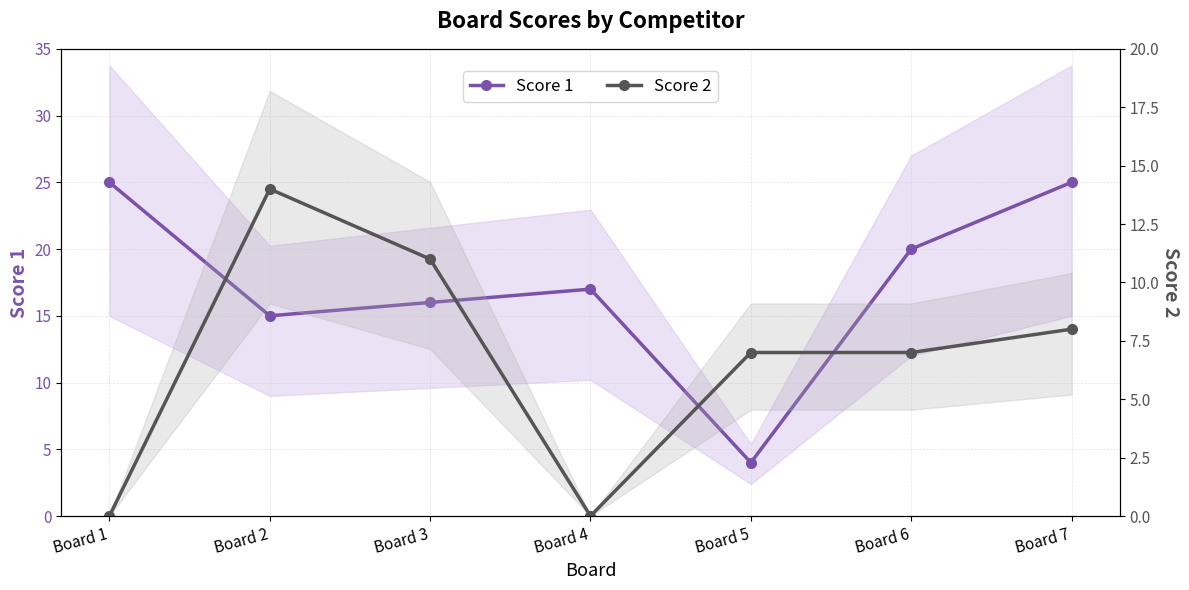

Where do Score 1 and Score 2 first cross each other?

Board 4 and Board 5